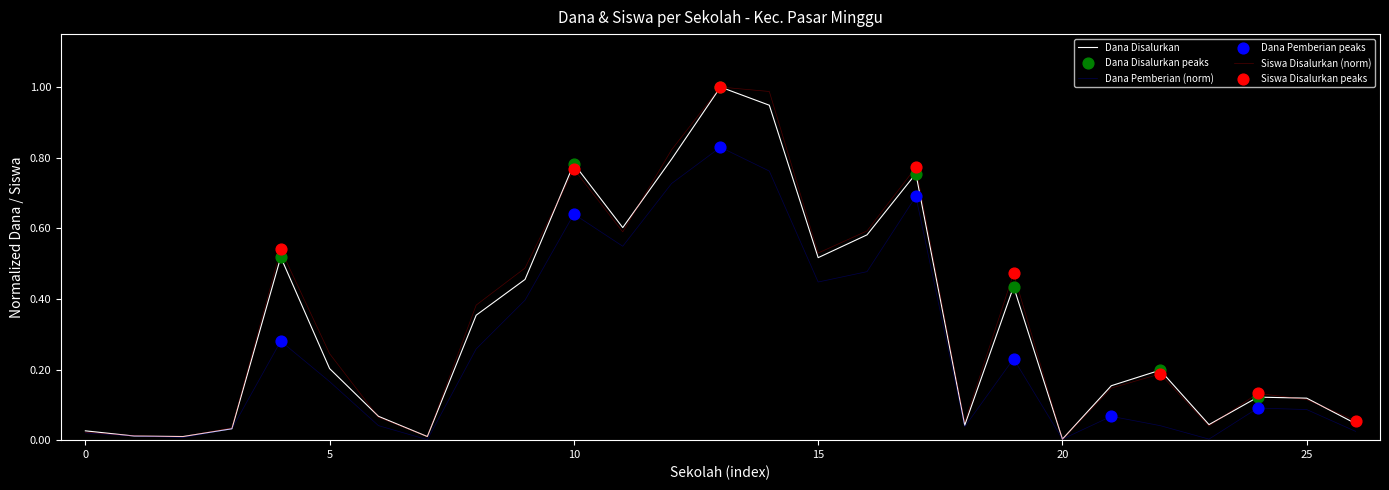

How many lines are shown in the chart?

3